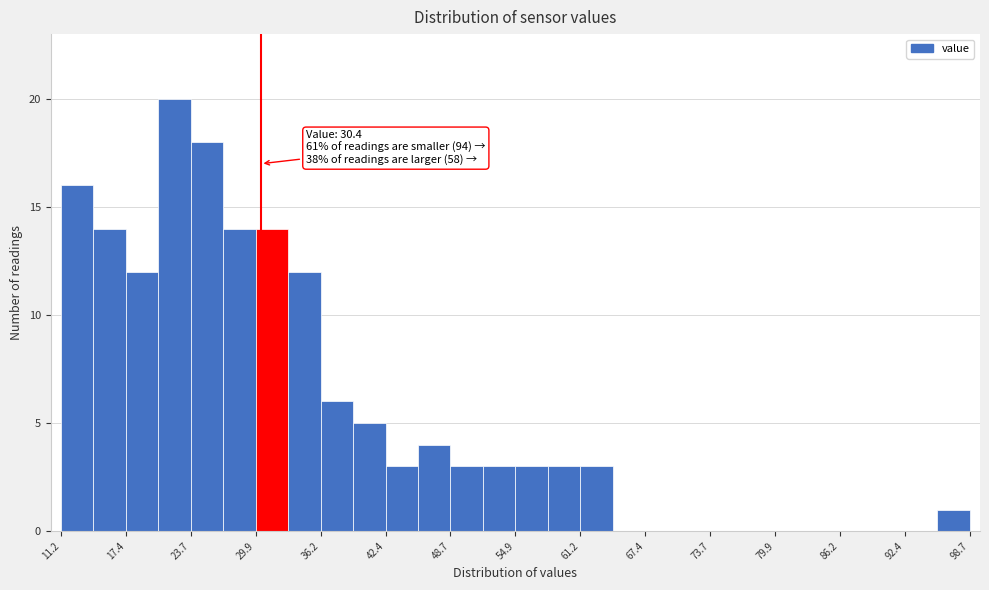

Around what value on the x-axis is the tallest bar? Give the approximate position of its centre, as read against the axis.

22